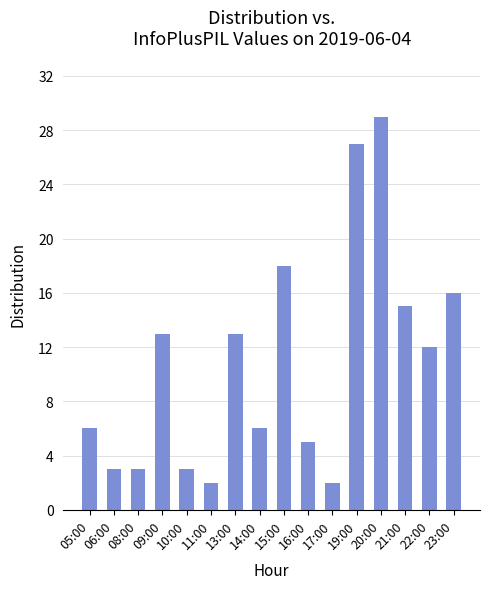

Are the bars horizontal?

No